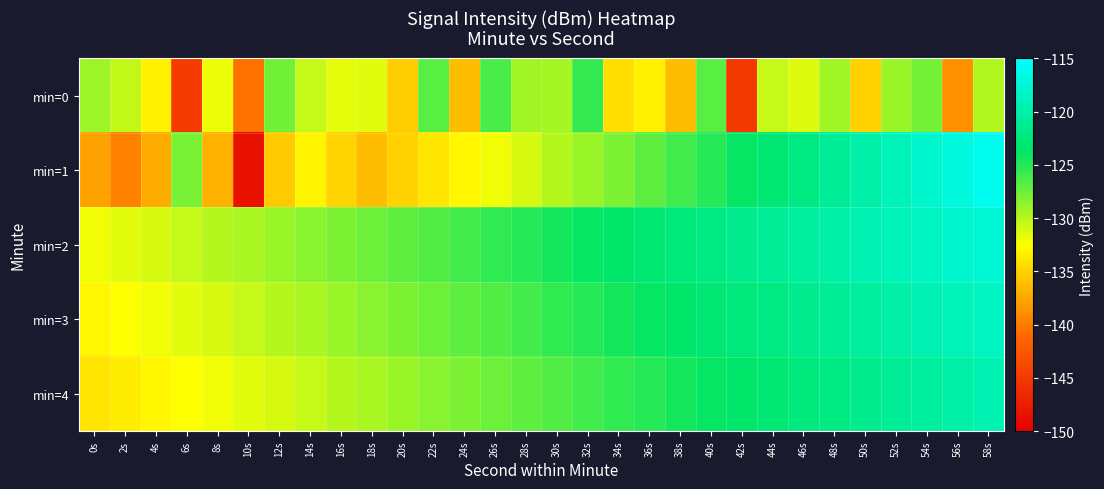

Reading left to right, transcribe all the data shown in this chart.

min=0: 0s=-129.2	2s=-130.4	4s=-133.2	6s=-144.8	8s=-131.9	10s=-140.5	12s=-127.6	14s=-130.5	16s=-131.6	18s=-131.5	20s=-135.2	22s=-126.8	24s=-136.2	26s=-126.3	28s=-129.2	30s=-129.5	32s=-125.6	34s=-134.3	36s=-133.3	38s=-136.2	40s=-126.9	42s=-145.2	44s=-130.5	46s=-131.4	48s=-129.2	50s=-135.0	52s=-129.0	54s=-127.8	56s=-138.7	58s=-129.9
min=1: 0s=-137.8	2s=-139.6	4s=-137.2	6s=-127.9	8s=-136.8	10s=-148.4	12s=-135.5	14s=-133.1	16s=-134.8	18s=-136.3	20s=-135.0	22s=-134.0	24s=-133.0	26s=-132.0	28s=-131.0	30s=-130.0	32s=-129.0	34s=-128.0	36s=-127.0	38s=-126.0	40s=-125.0	42s=-124.0	44s=-123.0	46s=-122.0	48s=-121.0	50s=-120.0	52s=-119.0	54s=-118.0	56s=-117.0	58s=-116.0
min=2: 0s=-132.0	2s=-131.5	4s=-131.0	6s=-130.5	8s=-130.0	10s=-129.5	12s=-129.0	14s=-128.5	16s=-128.0	18s=-127.5	20s=-127.0	22s=-126.5	24s=-126.0	26s=-125.5	28s=-125.0	30s=-124.5	32s=-124.0	34s=-123.5	36s=-123.0	38s=-122.5	40s=-122.0	42s=-121.5	44s=-121.0	46s=-120.5	48s=-120.0	50s=-119.5	52s=-119.0	54s=-118.5	56s=-118.0	58s=-117.5
min=3: 0s=-133.0	2s=-132.5	4s=-132.0	6s=-131.5	8s=-131.0	10s=-130.5	12s=-130.0	14s=-129.5	16s=-129.0	18s=-128.5	20s=-128.0	22s=-127.5	24s=-127.0	26s=-126.5	28s=-126.0	30s=-125.5	32s=-125.0	34s=-124.5	36s=-124.0	38s=-123.5	40s=-123.0	42s=-122.5	44s=-122.0	46s=-121.5	48s=-121.0	50s=-120.5	52s=-120.0	54s=-119.5	56s=-119.0	58s=-118.5
min=4: 0s=-134.0	2s=-133.5	4s=-133.0	6s=-132.5	8s=-132.0	10s=-131.5	12s=-131.0	14s=-130.5	16s=-130.0	18s=-129.5	20s=-129.0	22s=-128.5	24s=-128.0	26s=-127.5	28s=-127.0	30s=-126.5	32s=-126.0	34s=-125.5	36s=-125.0	38s=-124.5	40s=-124.0	42s=-123.5	44s=-123.0	46s=-122.5	48s=-122.0	50s=-121.5	52s=-121.0	54s=-120.5	56s=-120.0	58s=-119.5